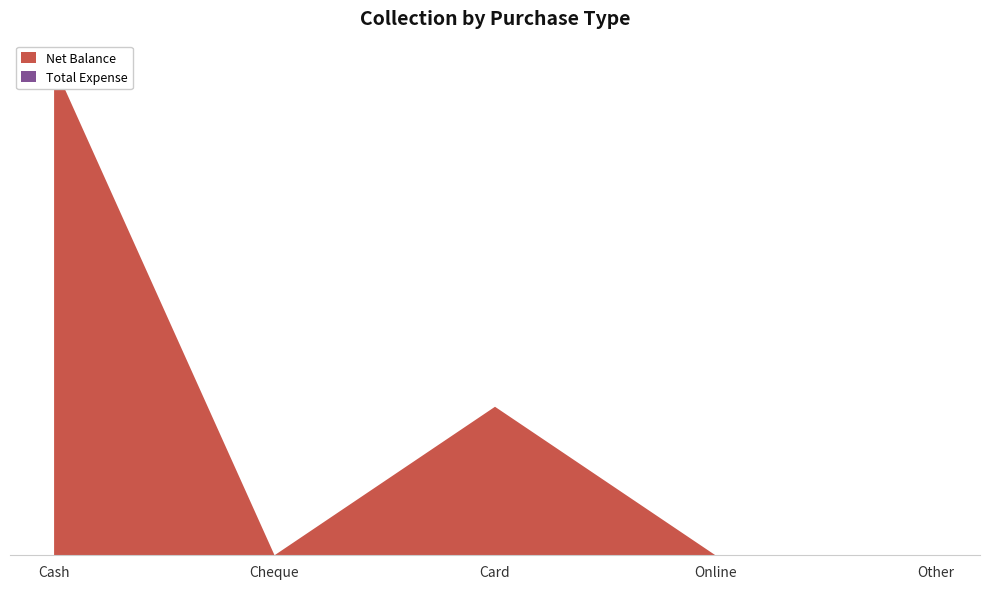

Reading left to right, list all the values displayed in this chart.

Net Balance: Cash=16497	Cheque=0	Card=4999	Online=0	Other=0
Total Expense: Cash=0	Cheque=0	Card=0	Online=0	Other=0